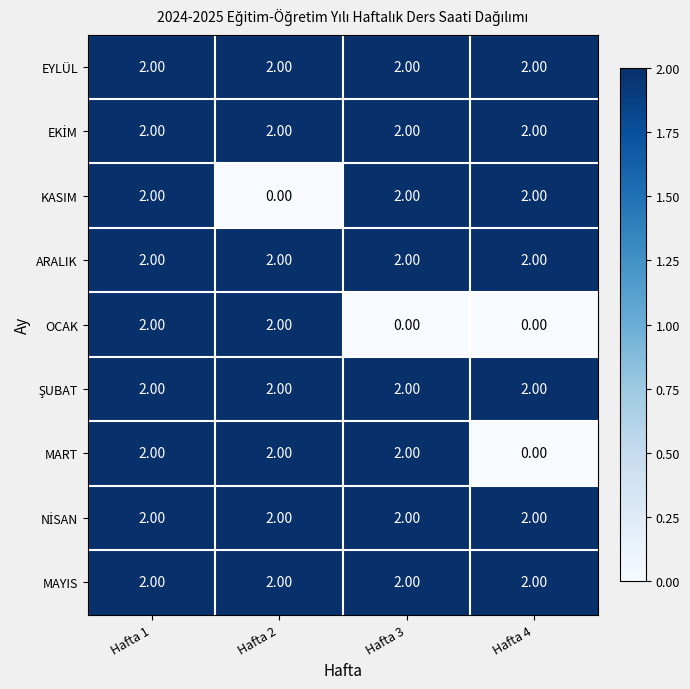

At which category is the sum across all series the highest?

Hafta 1